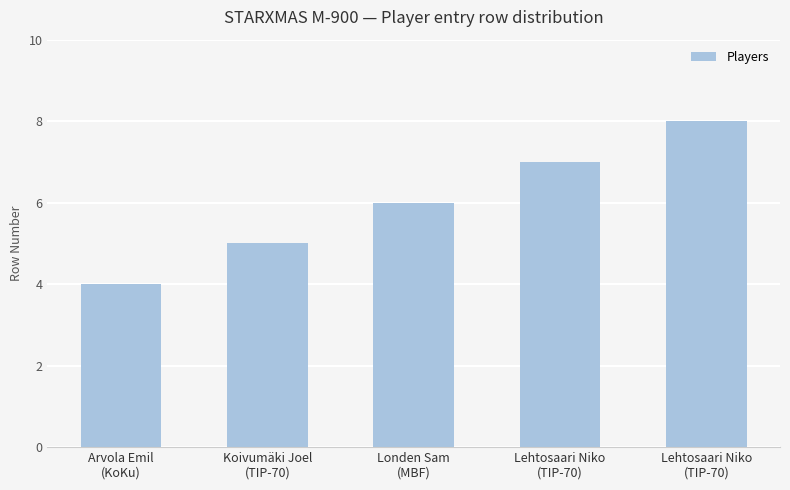

What is the smallest value displayed?

4